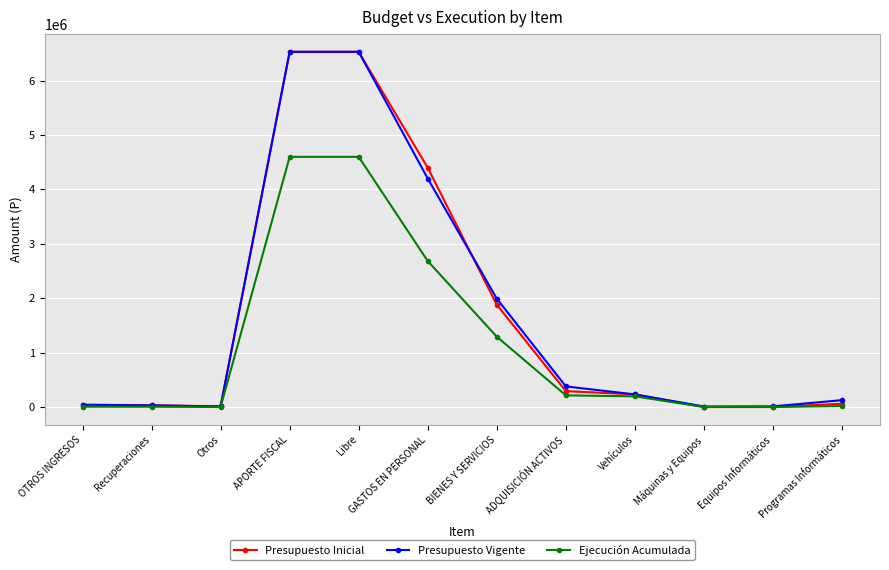

How many lines are shown in the chart?

3